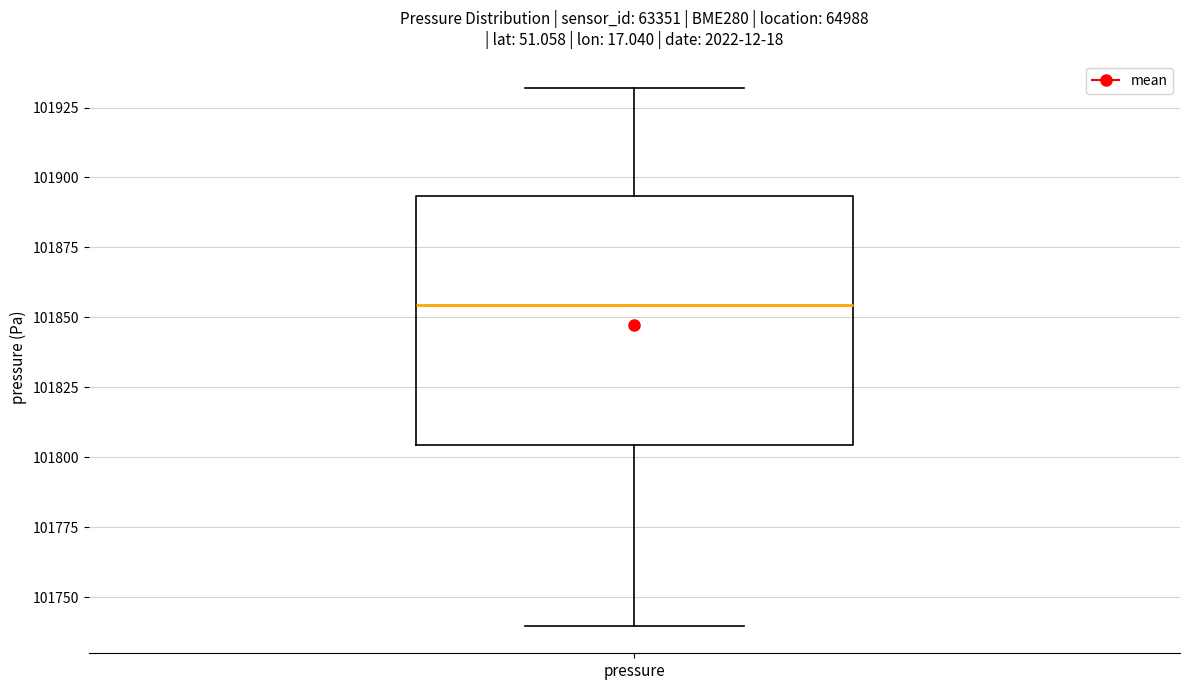

Where does the median line of the box for pressure sit on the y-axis? The values are not printed on the chart, so give them approximately, as read against the axis.

101855